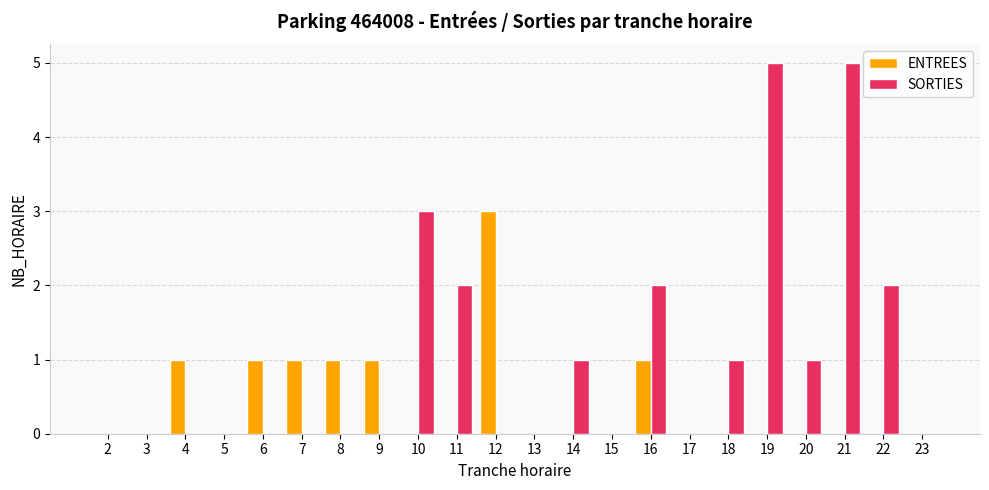

Reading right to left, extract all data points from this chart.

ENTREES: 0	0	0	0	0	0	0	1	0	0	0	3	0	0	1	1	1	1	0	1	0	0
SORTIES: 0	2	5	1	5	1	0	2	0	1	0	0	2	3	0	0	0	0	0	0	0	0